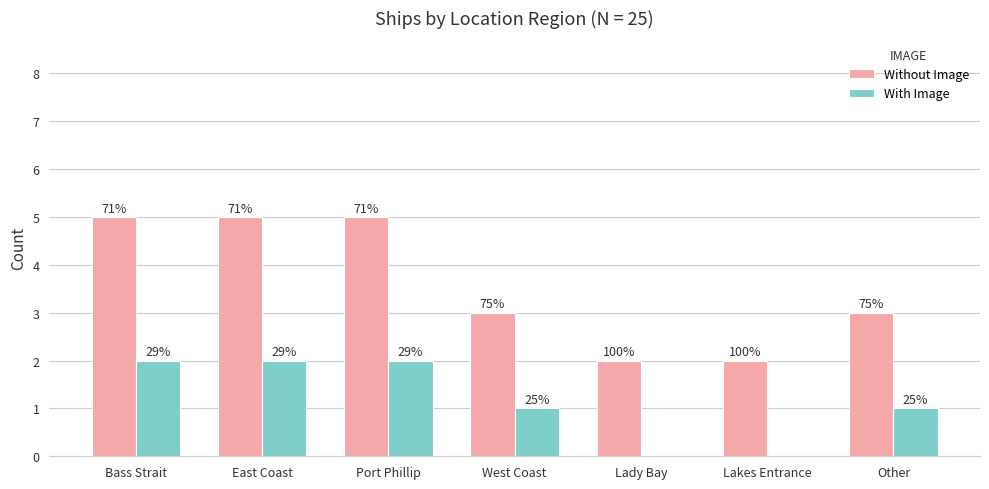

List the series in order of their peak value, highest first.

Without Image, With Image